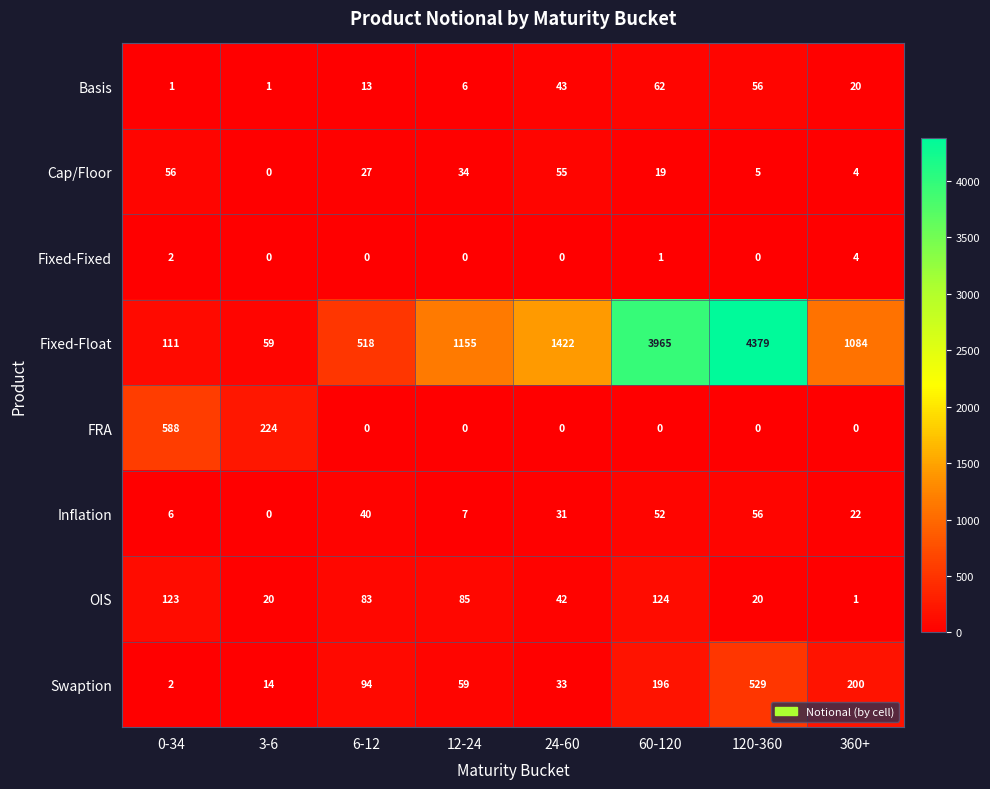

At which category is the sum across all series the highest?

120-360